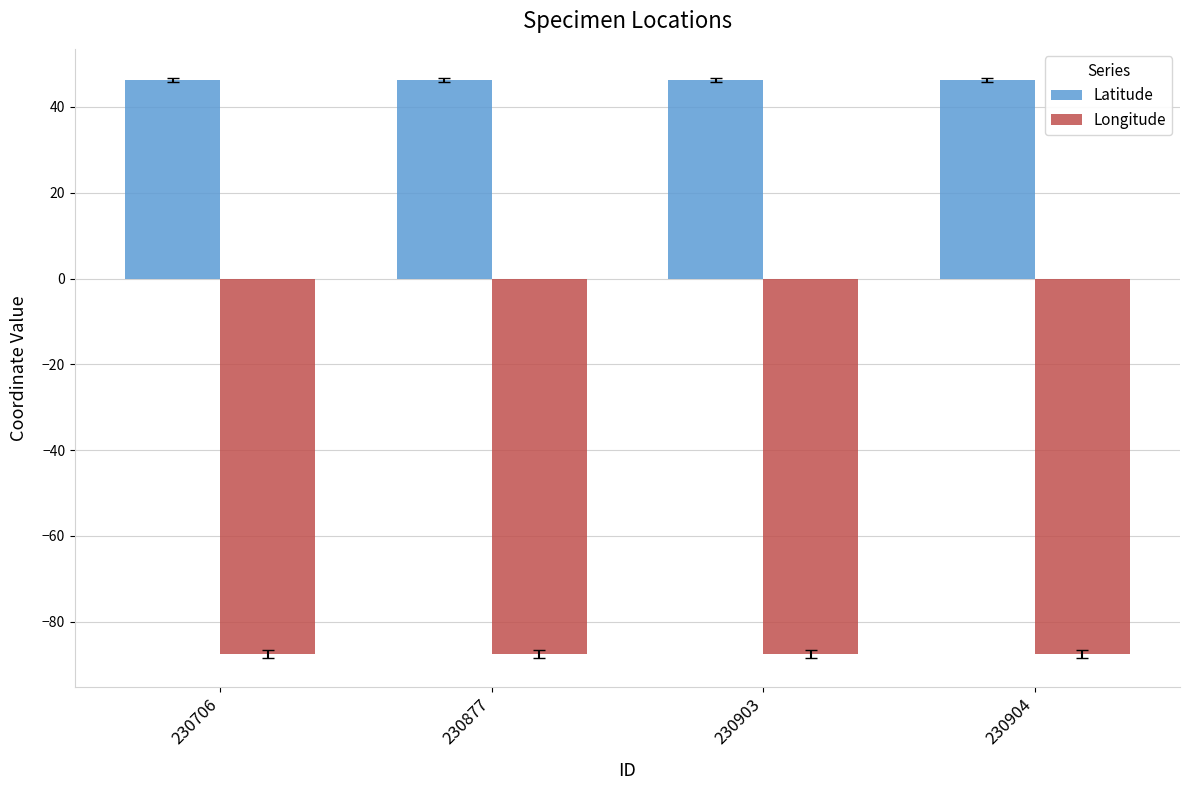

Is the value of Latitude at 230904 greater than the value of Longitude at 230903?

Yes